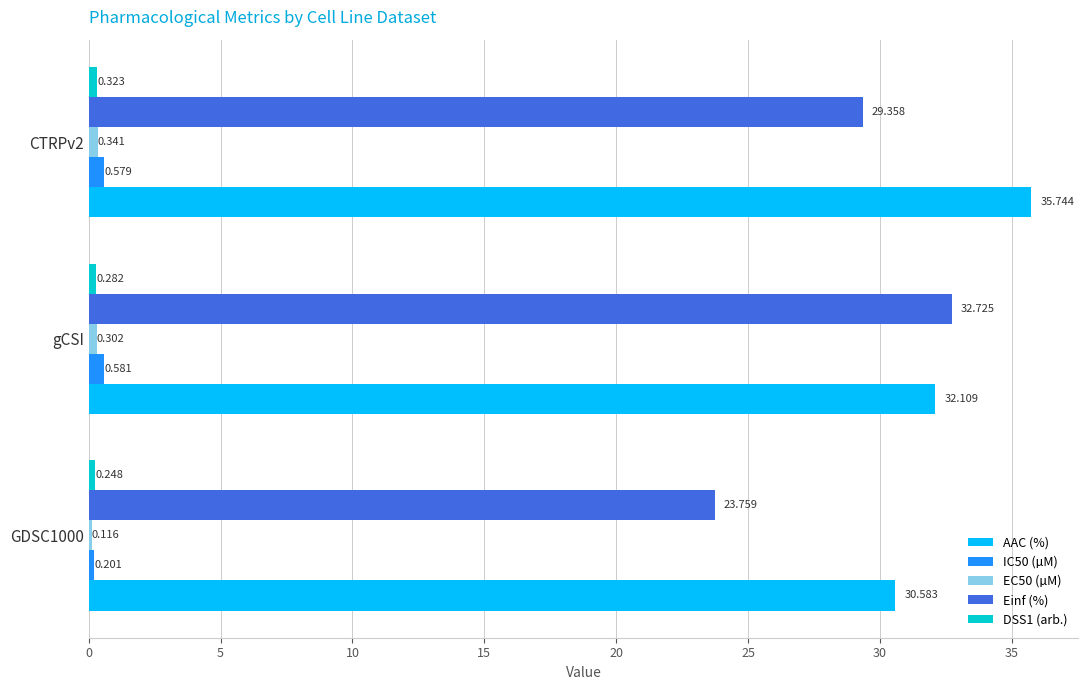

Which series has the widest spread of values?

Einf (%)